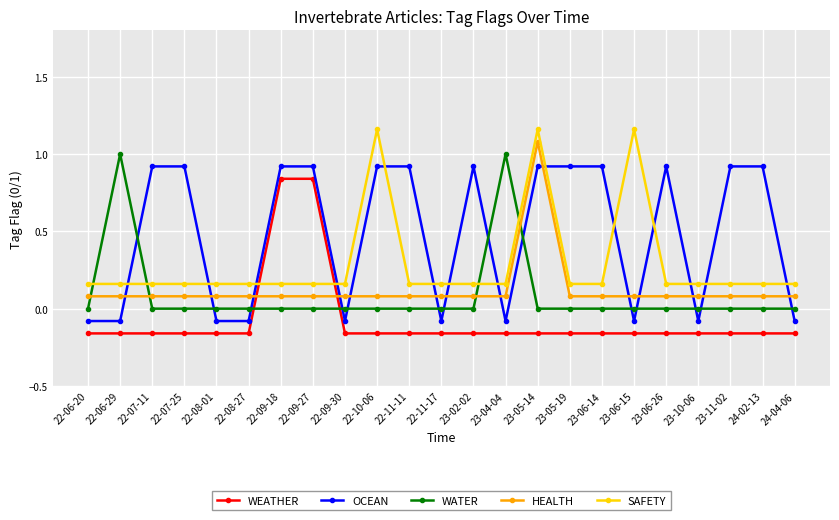

Which category has the highest value in the HEALTH series?

23-05-14